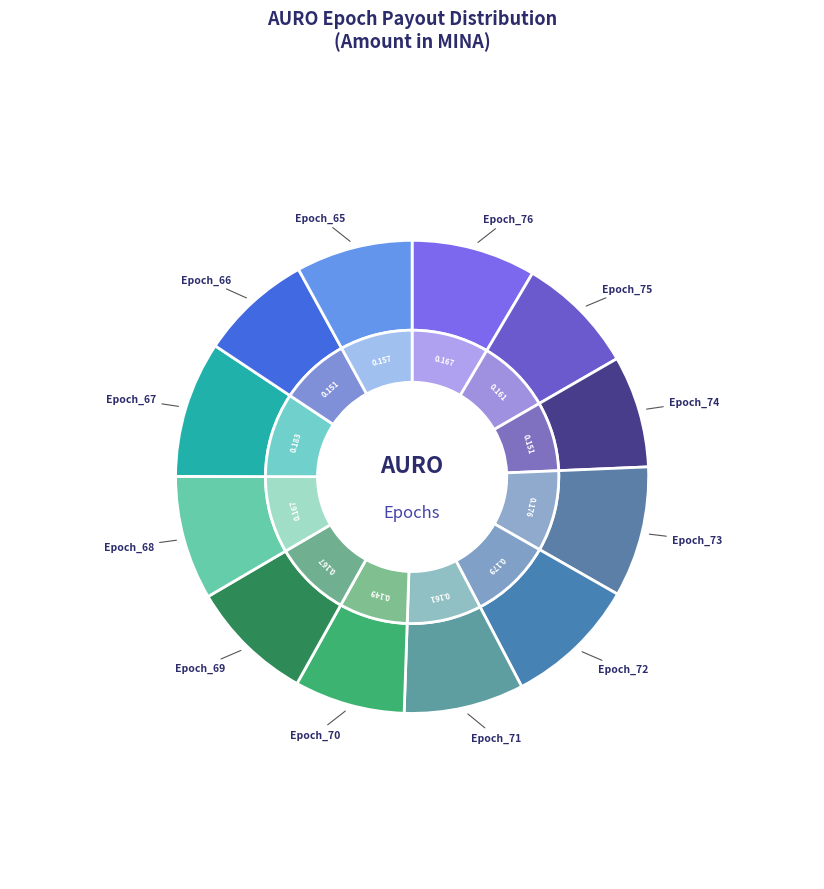

What percentage is the payout_from_AURO_Epoch_72 slice, to the nearest percent?

9%